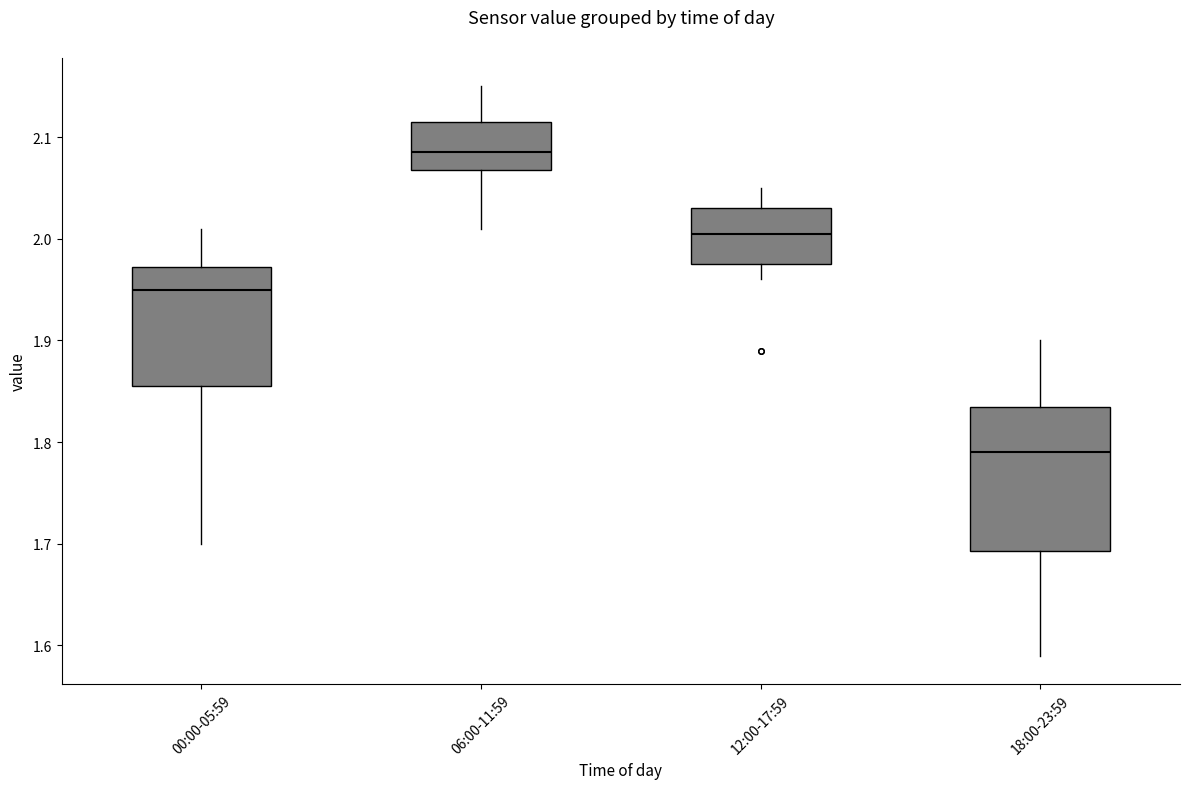

Which box's median line is the highest?

06:00-11:59